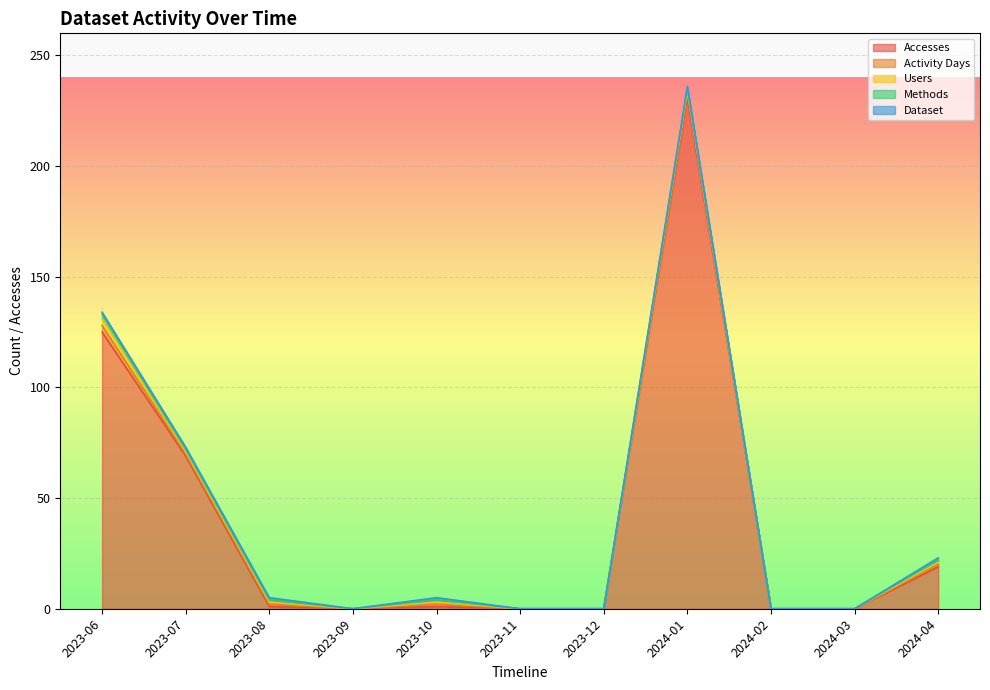

Which series has the largest range (max minus min)?

Accesses